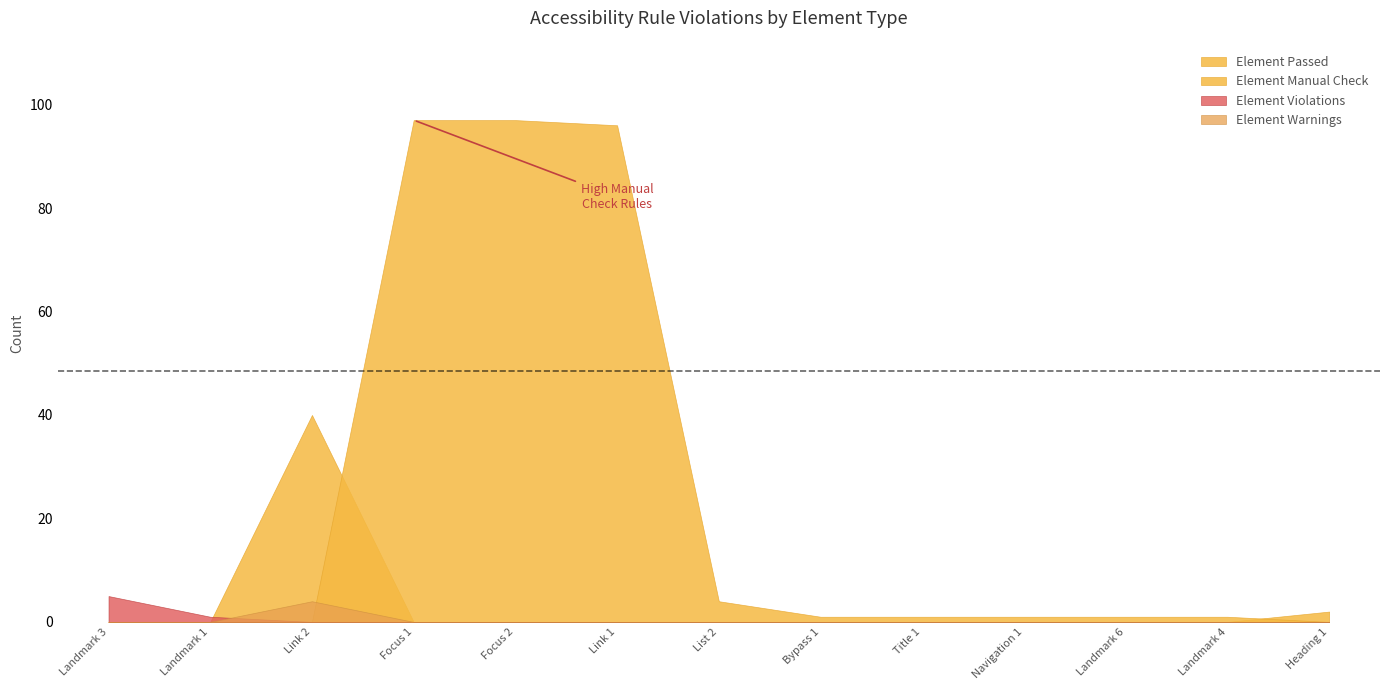

Reading left to right, what are all the values shown in this chart?

Element Passed: Landmark 3=0	Landmark 1=0	Link 2=40	Focus 1=0	Focus 2=0	Link 1=0	List 2=0	Bypass 1=0	Title 1=0	Navigation 1=0	Landmark 6=0	Landmark 4=0	Heading 1=2
Element Manual Check: Landmark 3=0	Landmark 1=0	Link 2=0	Focus 1=97	Focus 2=97	Link 1=96	List 2=4	Bypass 1=1	Title 1=1	Navigation 1=1	Landmark 6=1	Landmark 4=1	Heading 1=0
Element Warnings: Landmark 3=0	Landmark 1=0	Link 2=4	Focus 1=0	Focus 2=0	Link 1=0	List 2=0	Bypass 1=0	Title 1=0	Navigation 1=0	Landmark 6=0	Landmark 4=0	Heading 1=0
Element Violations: Landmark 3=5	Landmark 1=1	Link 2=0	Focus 1=0	Focus 2=0	Link 1=0	List 2=0	Bypass 1=0	Title 1=0	Navigation 1=0	Landmark 6=0	Landmark 4=0	Heading 1=0